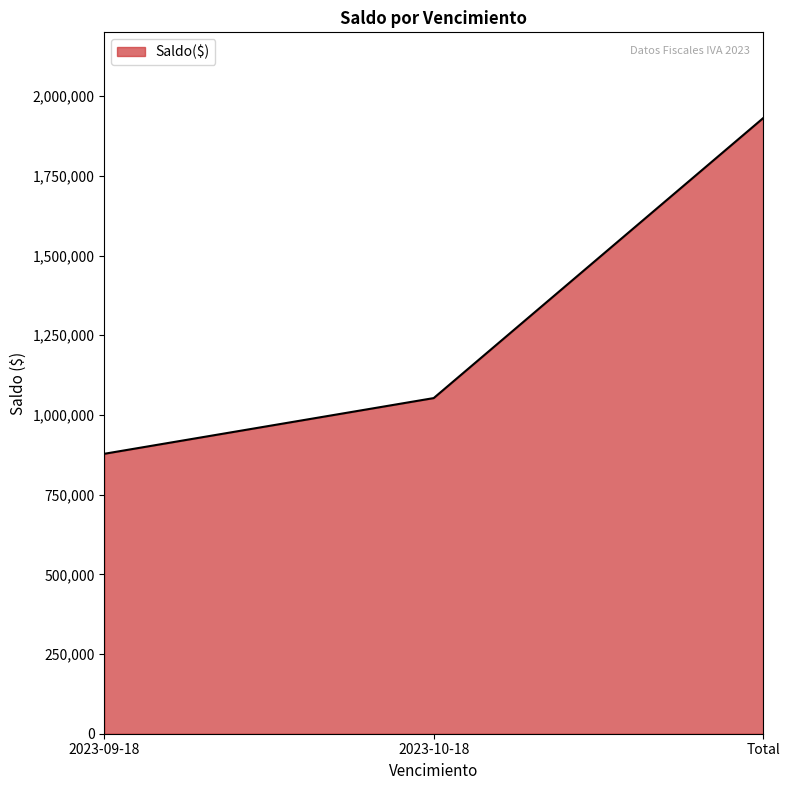

Which has a higher value, 2023-09-18 or Total?

Total